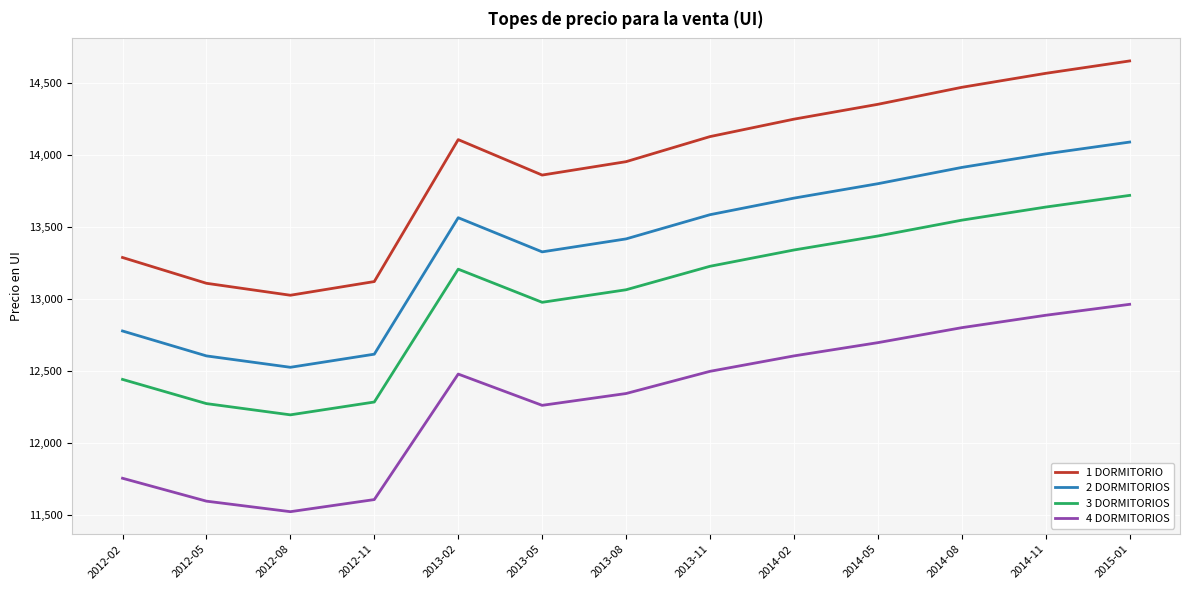

At 2014-02, list the series in order from largest to smallest.

1 DORMITORIO, 2 DORMITORIOS, 3 DORMITORIOS, 4 DORMITORIOS